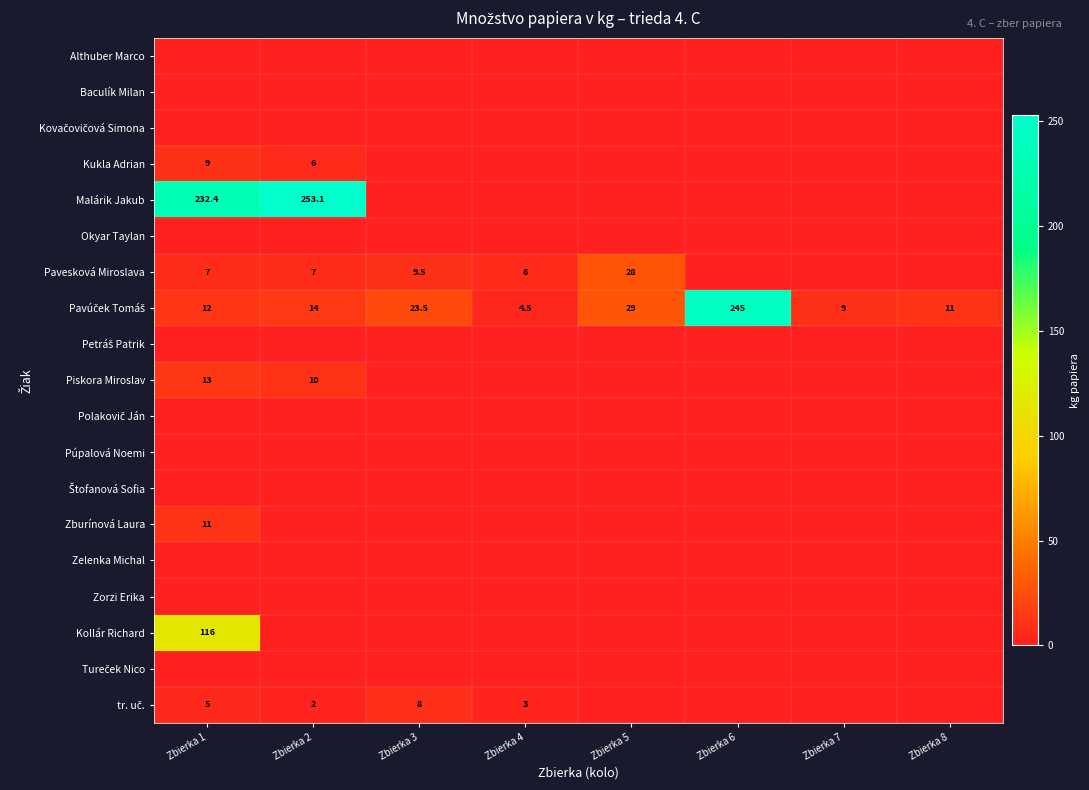

What is the difference between the maximum and minimum values in the Piskora Miroslav series?

13.0